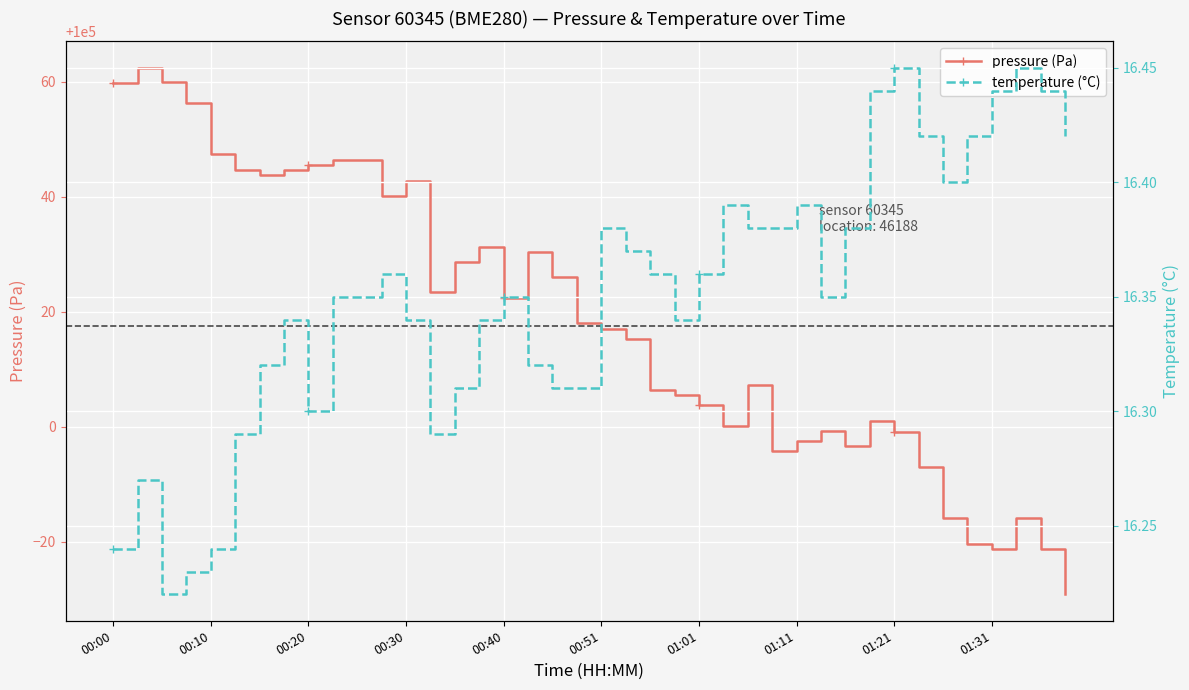

Count the number of categories in the chart.

40